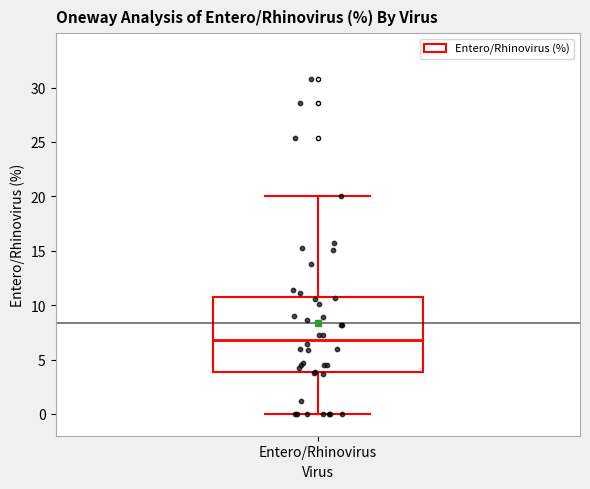

Read this box plot against the y-axis: the position of the median line, the range covered by the box, and the ends of both whiskers. The values are not printed on the chart, so give them approximately, as read against the axis.

median 7, box 4 to 11, whiskers 0 to 20